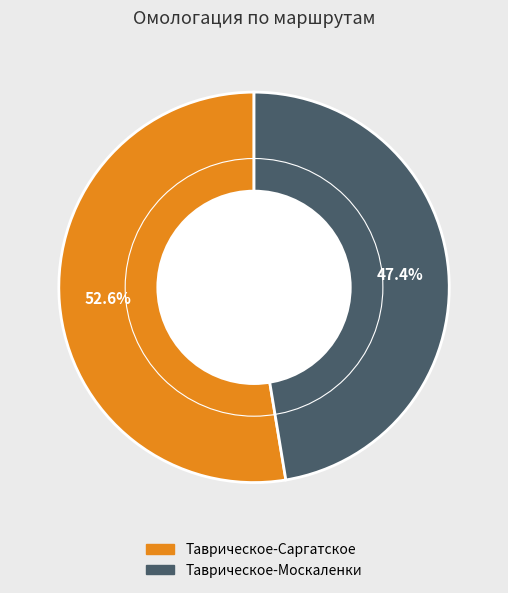

To the nearest percent, what is the average slice percentage?

50%